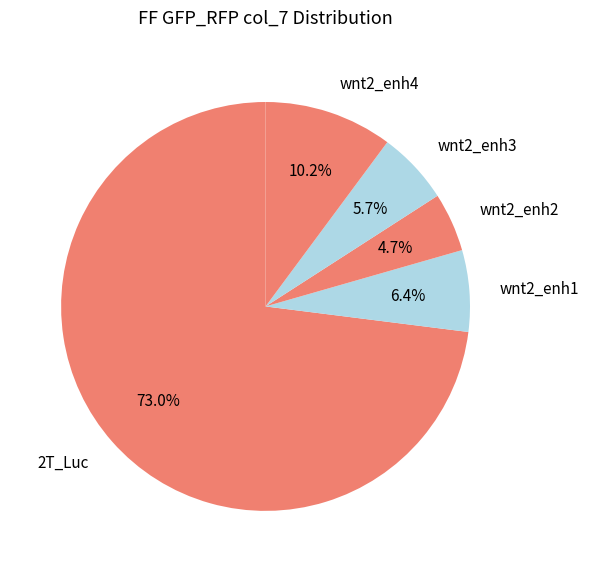

Rank the categories by value from lowest to highest.

wnt2_enh2, wnt2_enh3, wnt2_enh1, wnt2_enh4, 2T_Luc